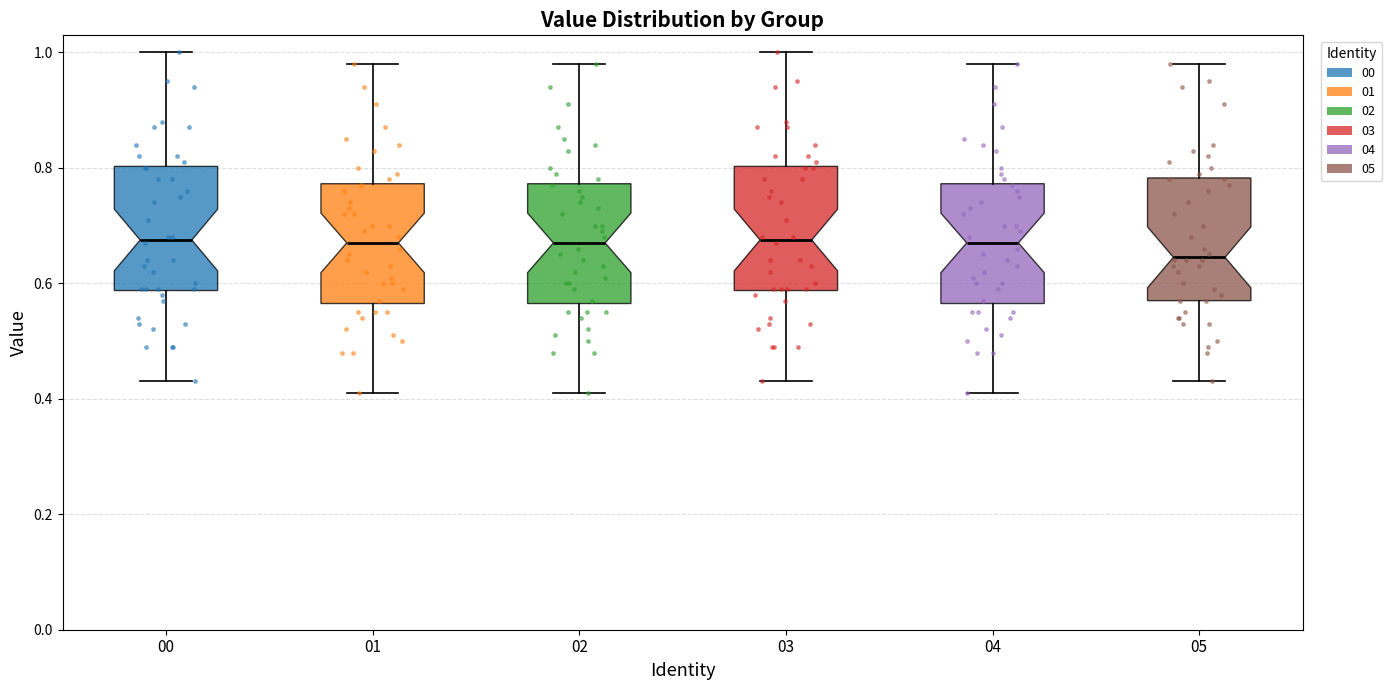

Reading left to right, transcribe this box plot: for each box, give where its median line is, the range the box spans, and where its two whiskers end, as read against the y-axis. The values are not printed on the chart, so give them approximately, as read against the axis.

00: median 0.68, box 0.58 to 0.80, whiskers 0.44 to 1.00
01: median 0.68, box 0.56 to 0.78, whiskers 0.42 to 0.98
02: median 0.68, box 0.56 to 0.78, whiskers 0.42 to 0.98
03: median 0.68, box 0.58 to 0.80, whiskers 0.44 to 1.00
04: median 0.68, box 0.56 to 0.78, whiskers 0.42 to 0.98
05: median 0.64, box 0.58 to 0.78, whiskers 0.44 to 0.98